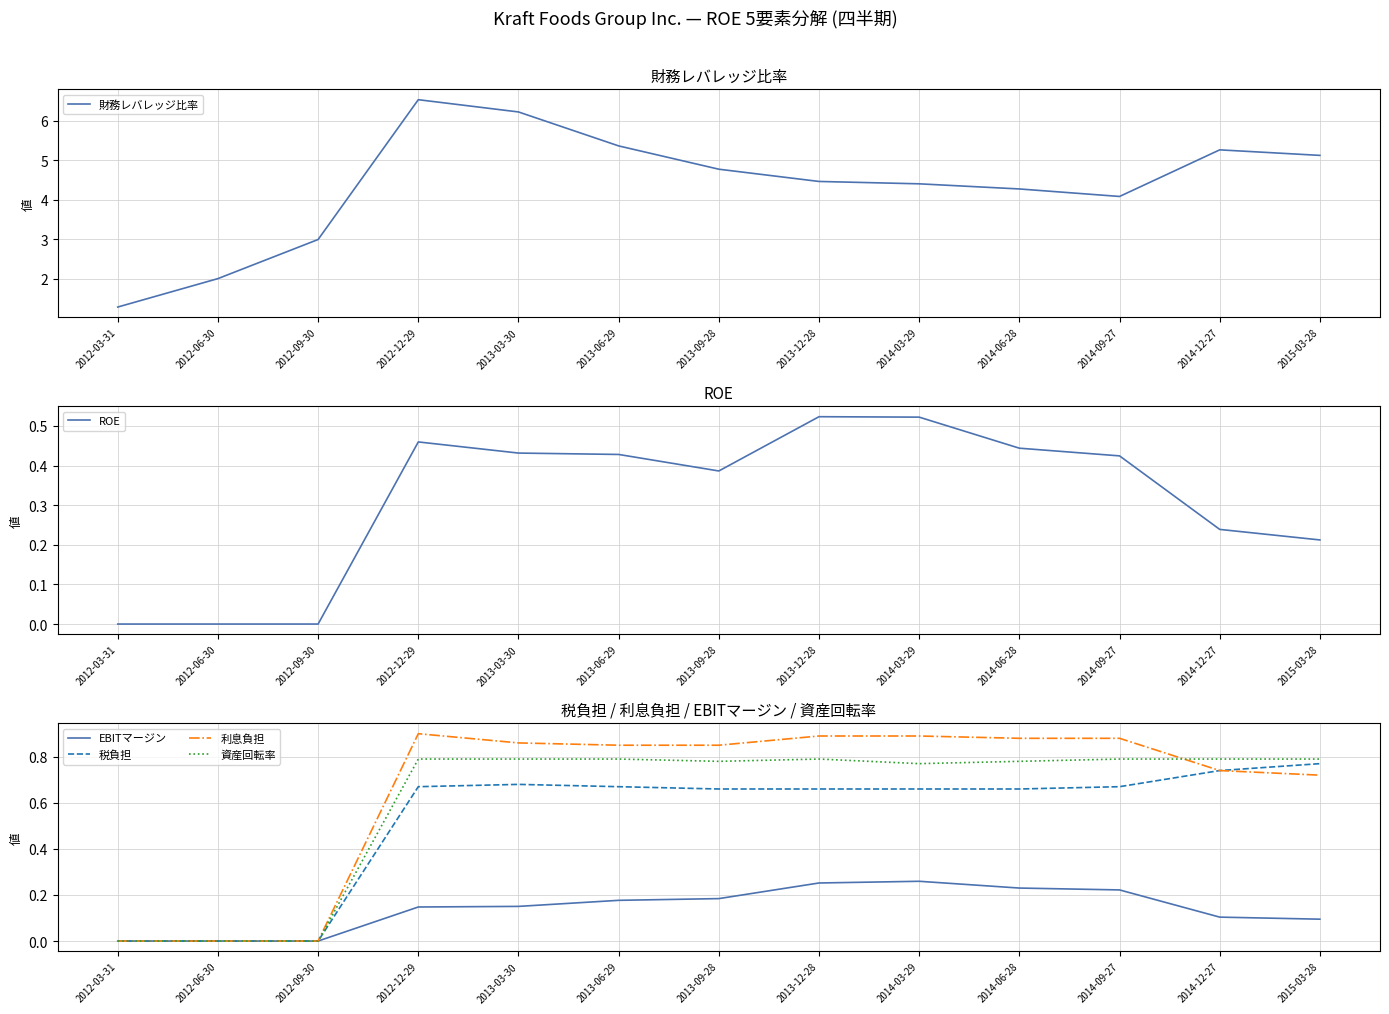

Where is the first local maximum for EBITマージン?

2014-03-29